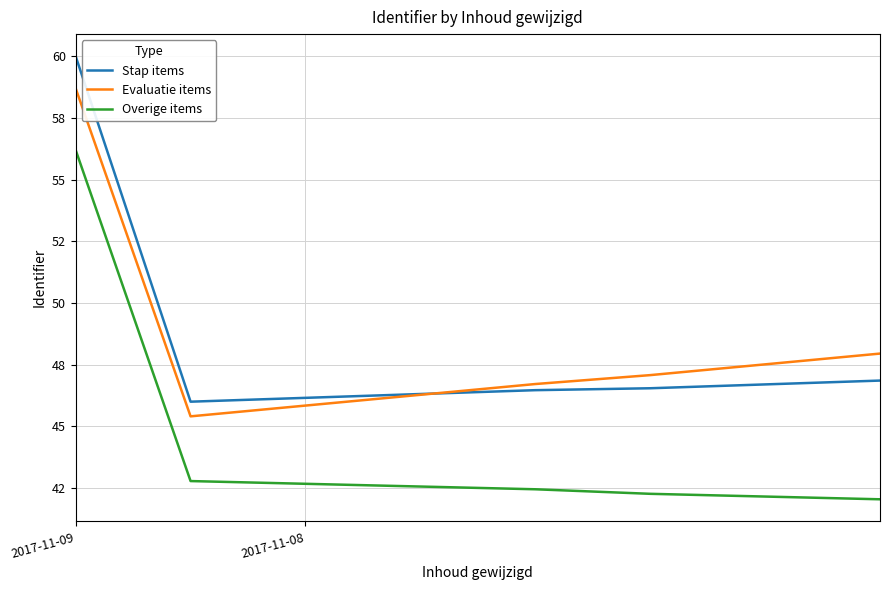

True or false: Stap items and Evaluatie items cross at least once.

True